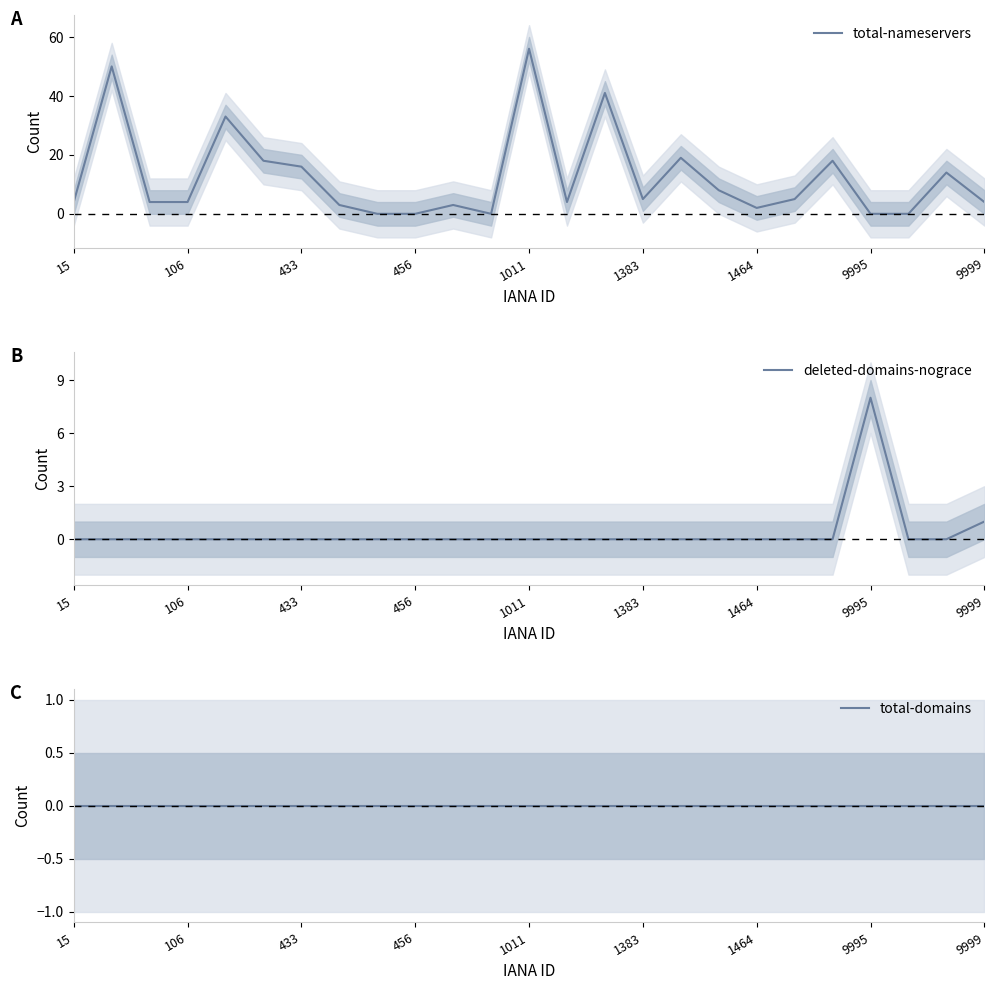

The value of total-nameservers at 9995 is 0. True or false?

True